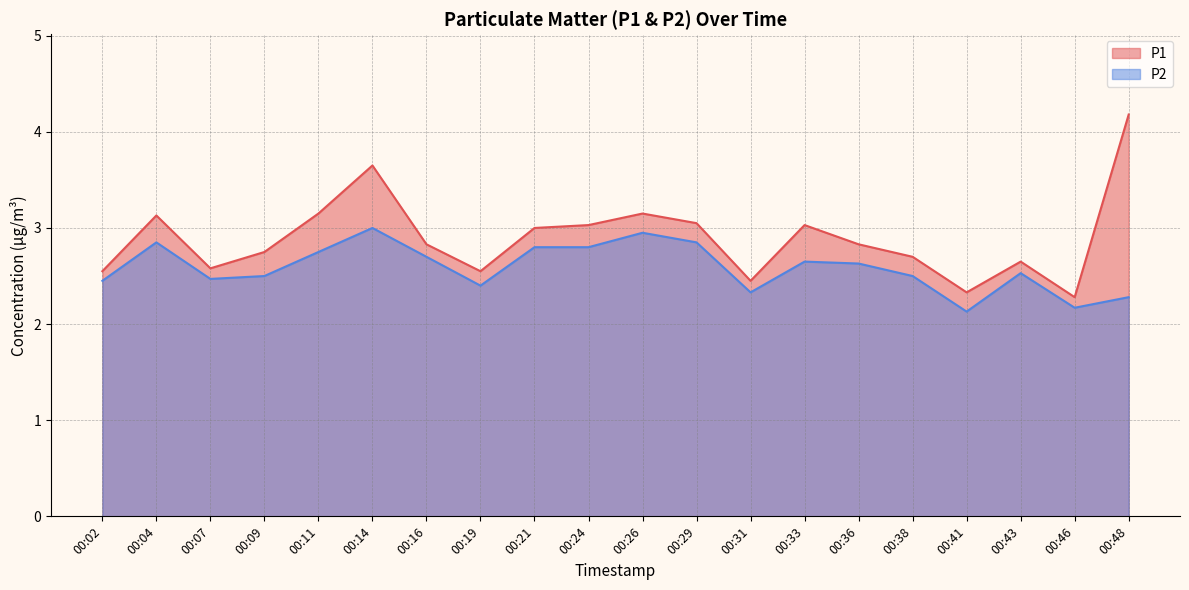

What is the value of the P2 point at the 11th from the left?

3.0